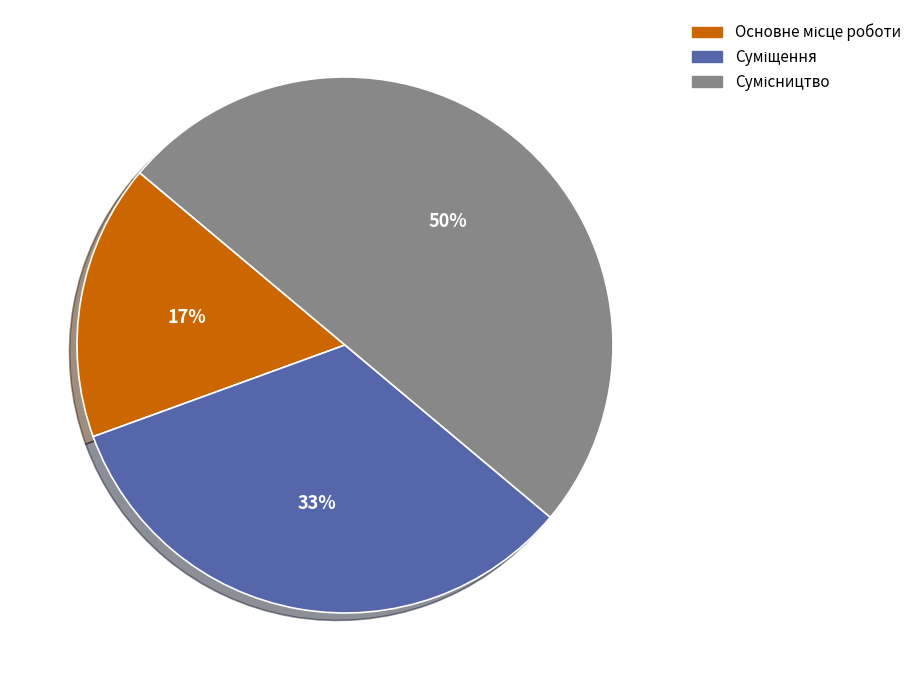

To the nearest percent, what is the difference between the largest and smallest slice percentages?

33%